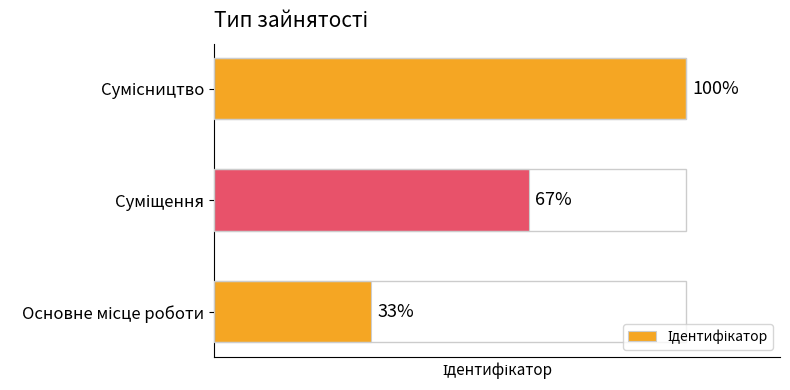

Rank the categories by value from highest to lowest.

Сумісництво, Суміщення, Основне місце роботи